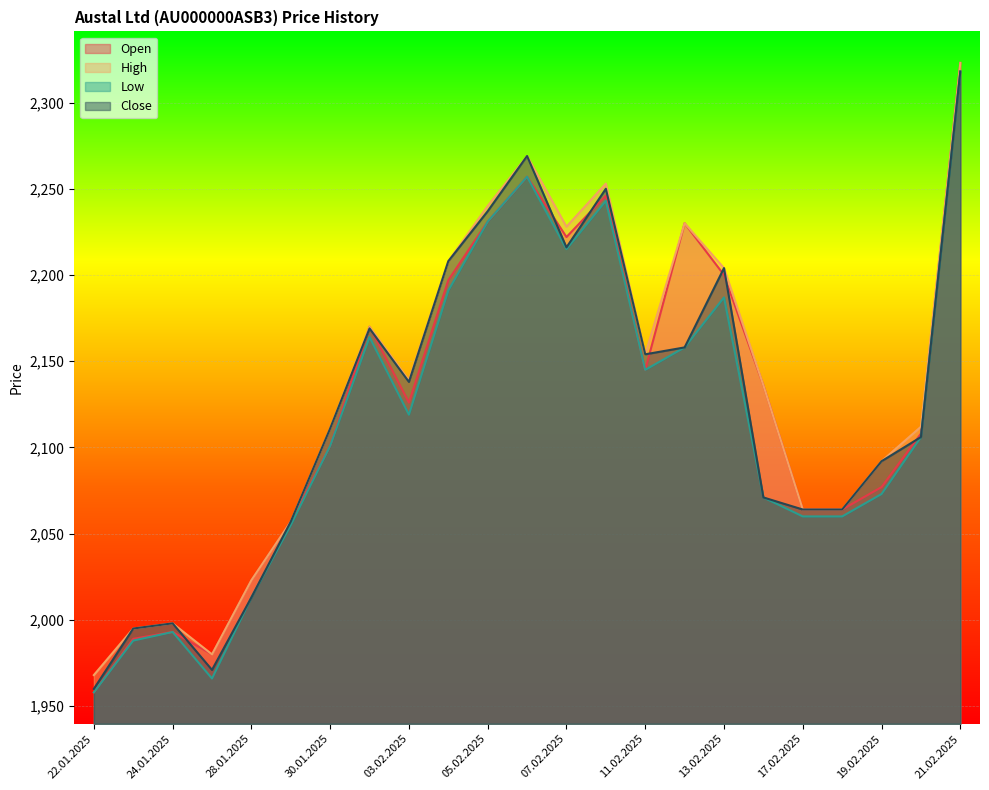

True or false: Close and Low intersect in this chart.

False